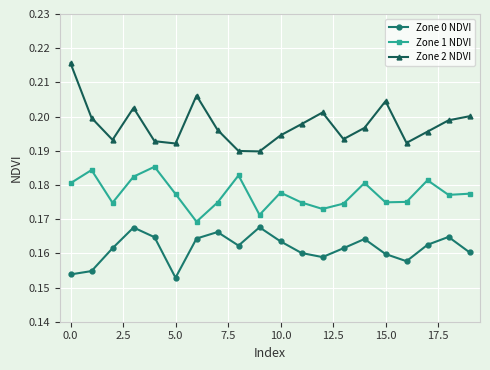

Count the Zone 2 NDVI values in the range 0 to 1.

20